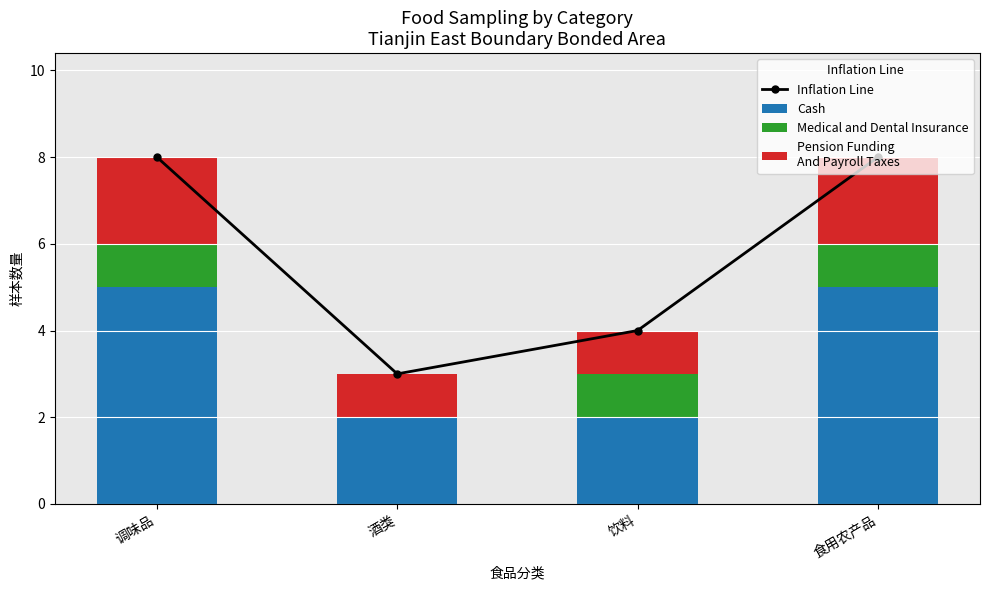

What is the value of the Cash bar at the 2nd from the left?

2